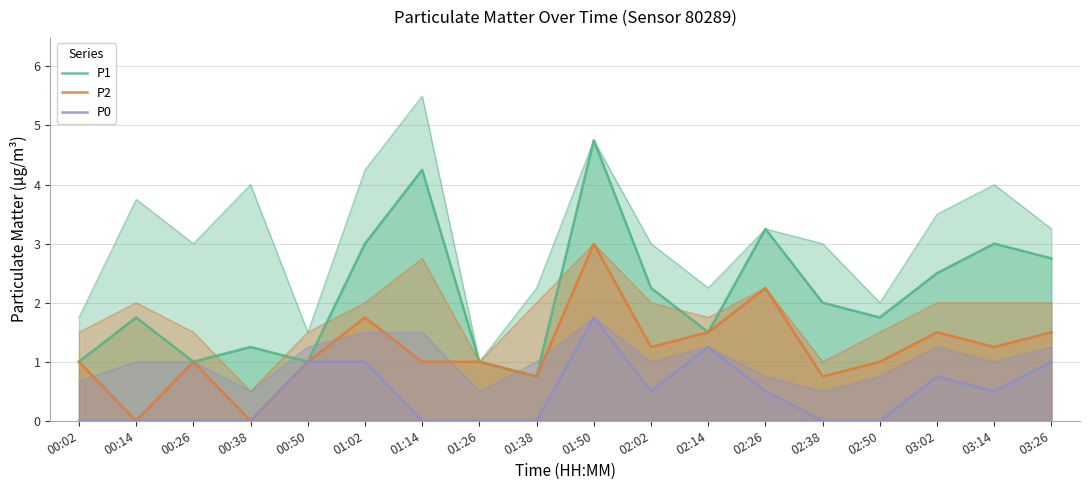

Which series changed the most between 00:14 and 01:02?

P2